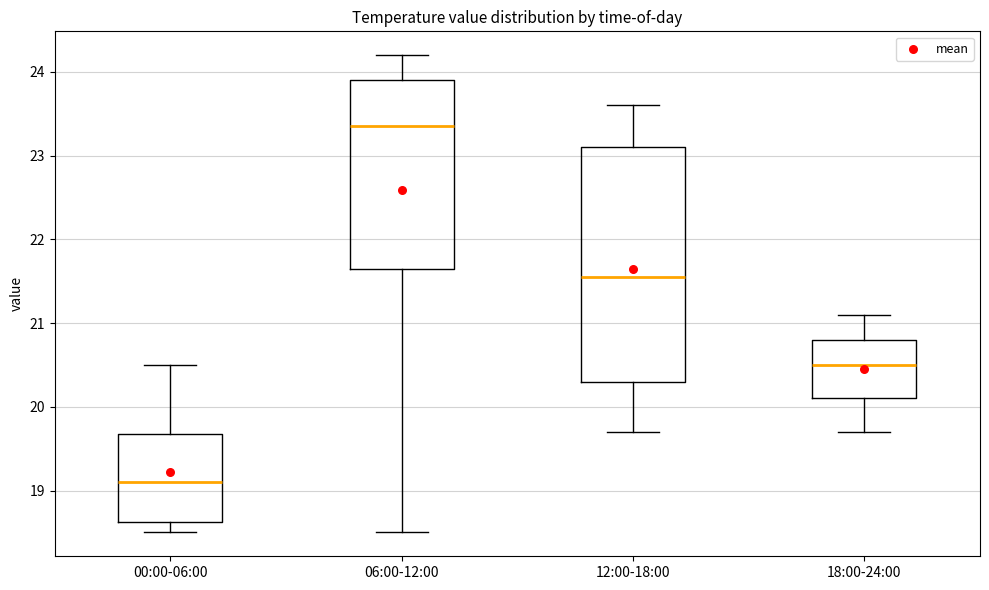

Comparing the boxes themselves (not the whiskers), which one is the tallest?

12:00-18:00